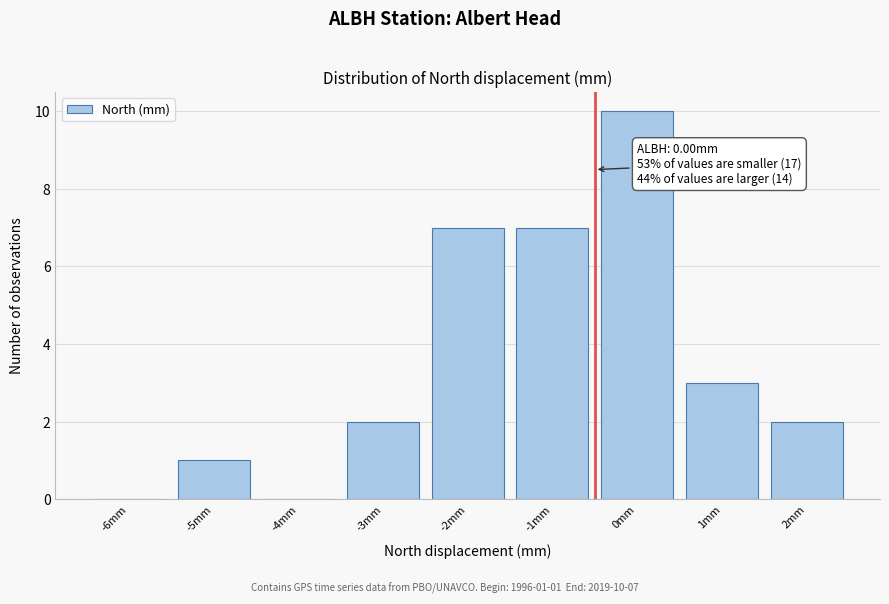

Reading right to left, list all the values displayed in this chart.

2mm=2	1mm=3	0mm=10	-1mm=7	-2mm=7	-3mm=2	-4mm=0	-5mm=1	-6mm=0